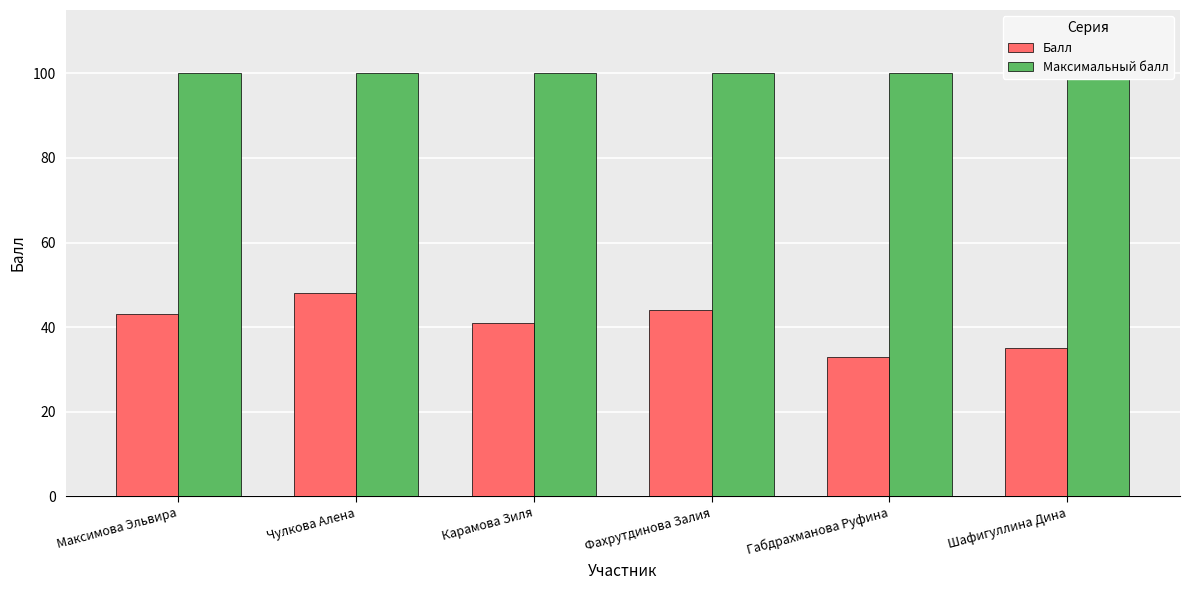

At which category does the chart reach its peak across all series?

Максимова Эльвира